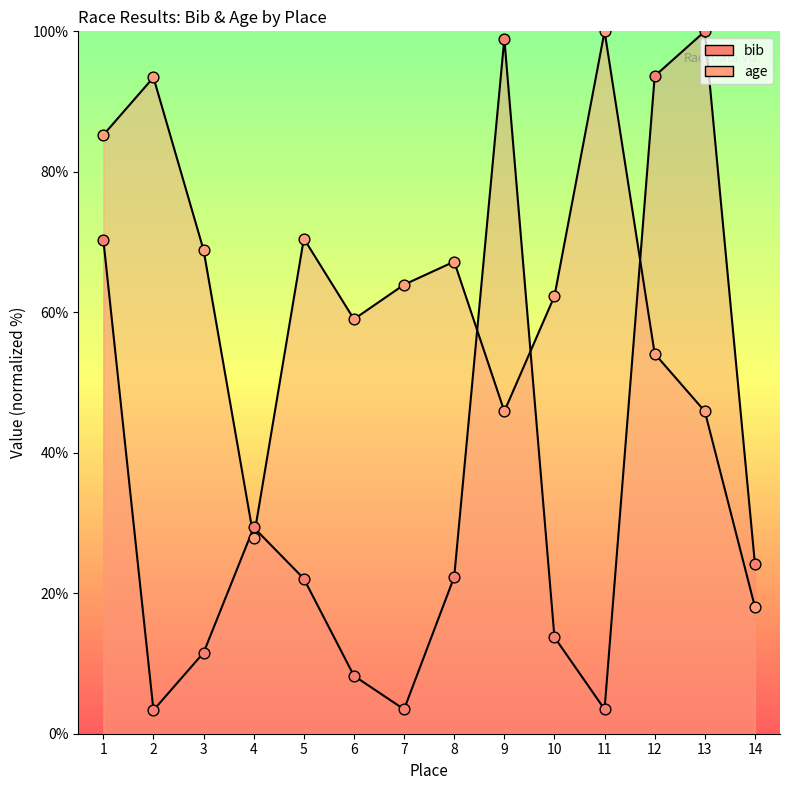

Which series has the largest Y range (max minus min)?

bib